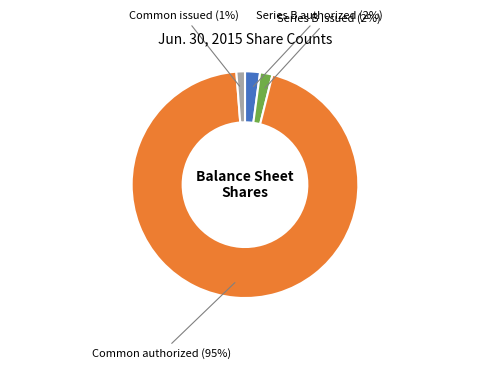

To the nearest percent, what is the average slice percentage?

25%